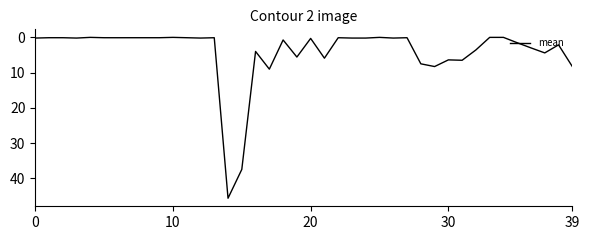

What is the greatest value displayed?

45.7